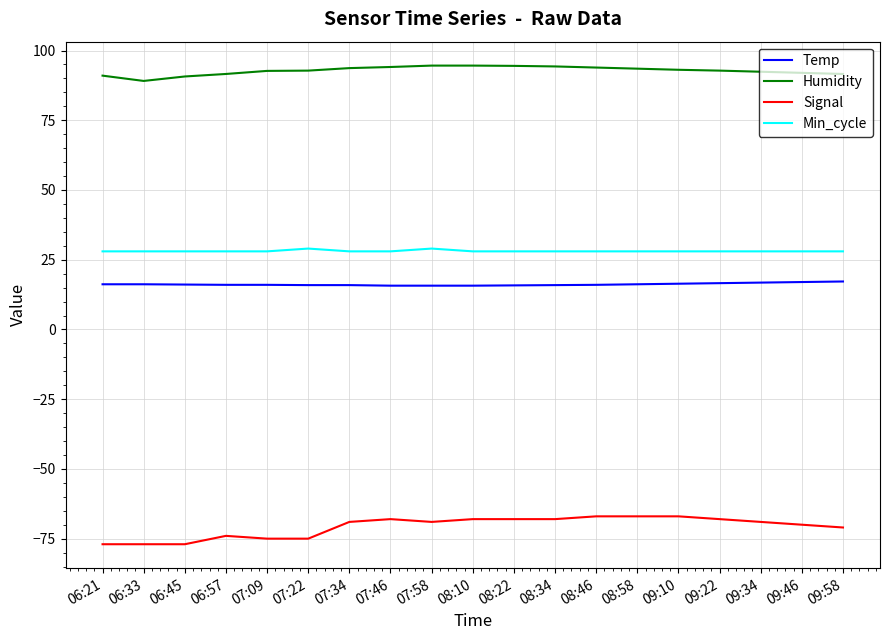

What is the average value of the Temp series?

16.2